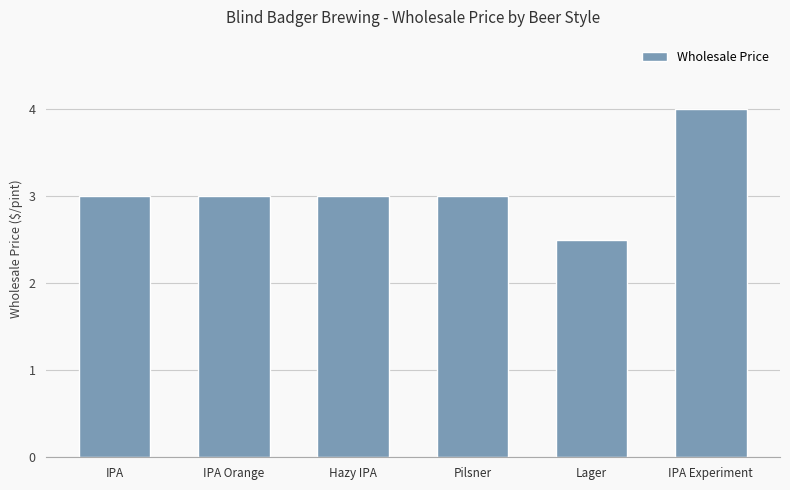

Which label corresponds to the smallest value in the chart?

Lager